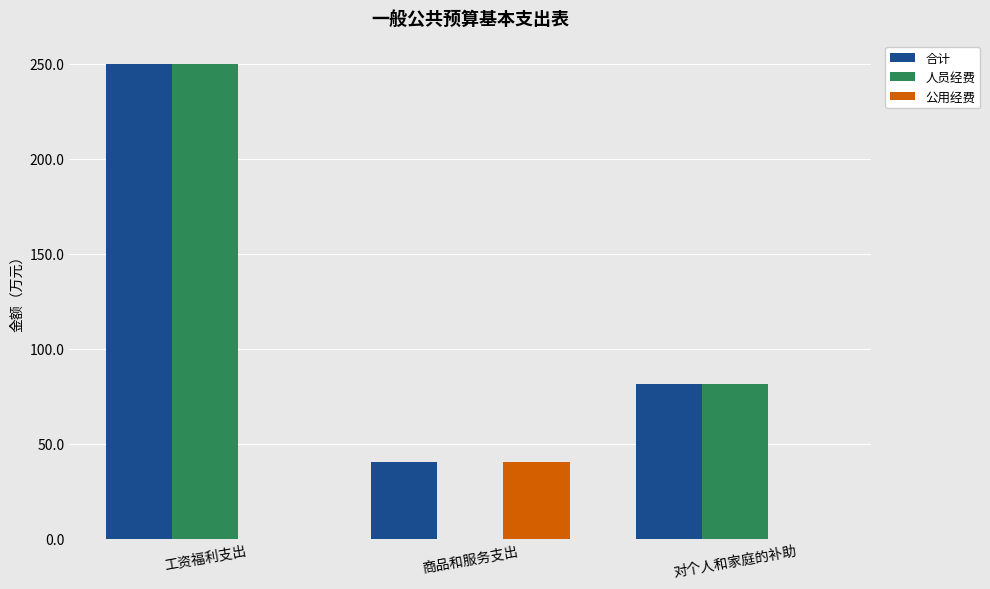

How many groups of bars are there?

3